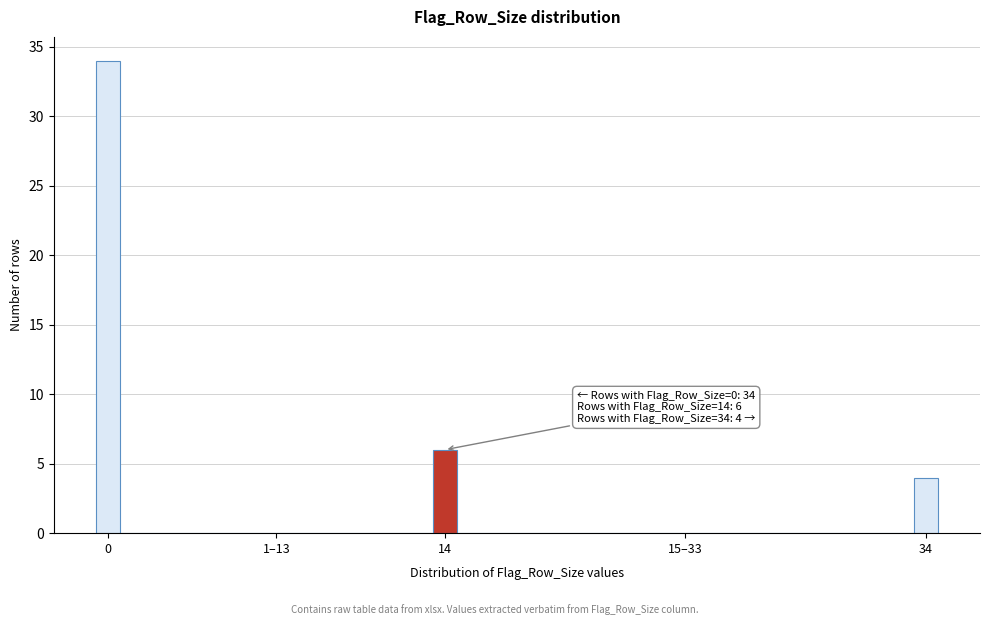

Reading left to right, list all the values displayed in this chart.

0=34	1–13=0	14=6	15–33=0	34=4